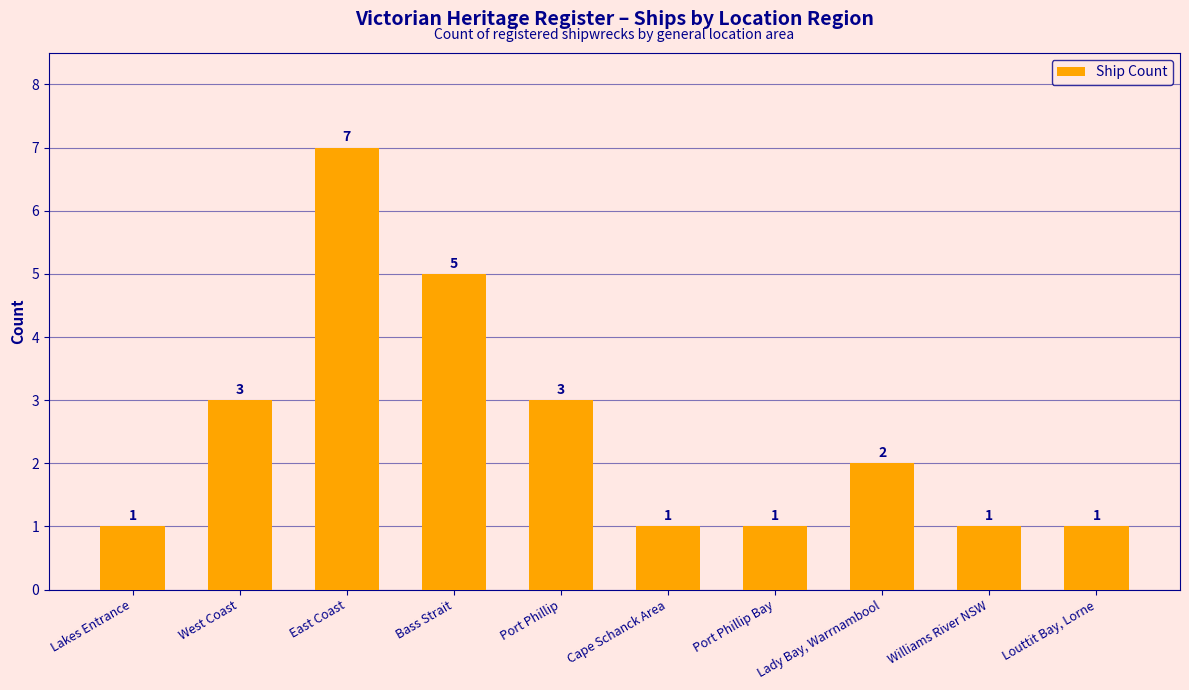

Read the value at West Coast.

3